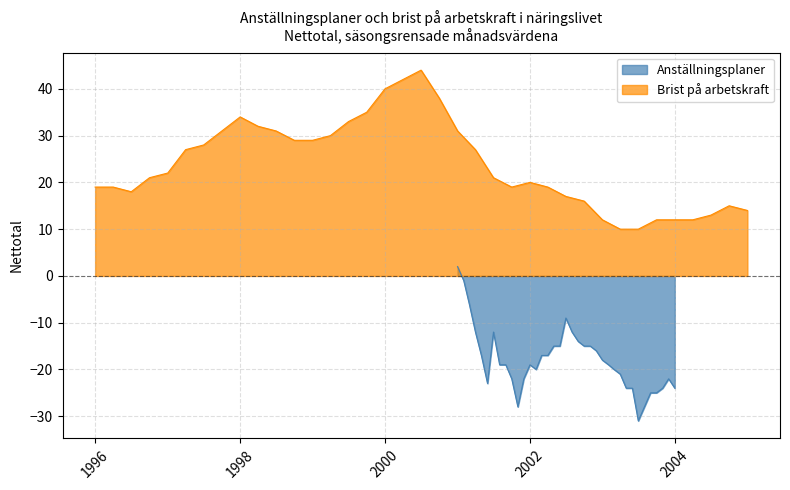

How many data points in Anställningsplaner are above -19?

17